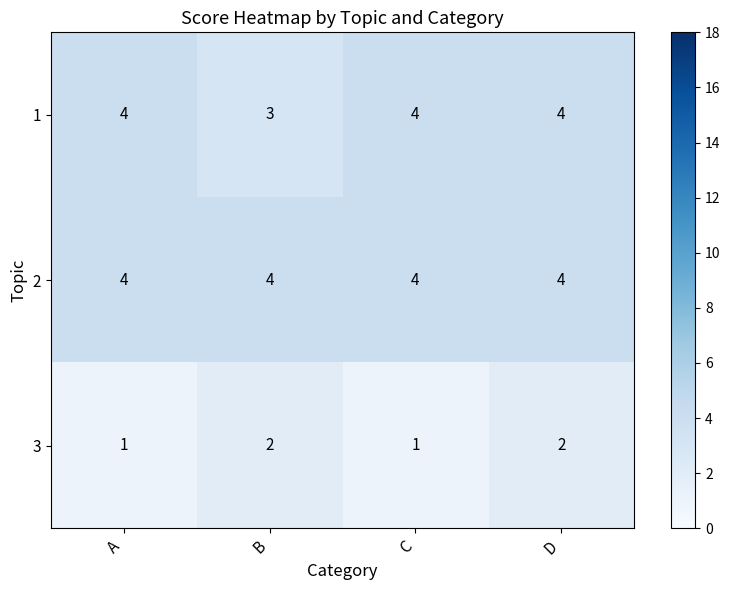

Which series changed the most between C and D?

3